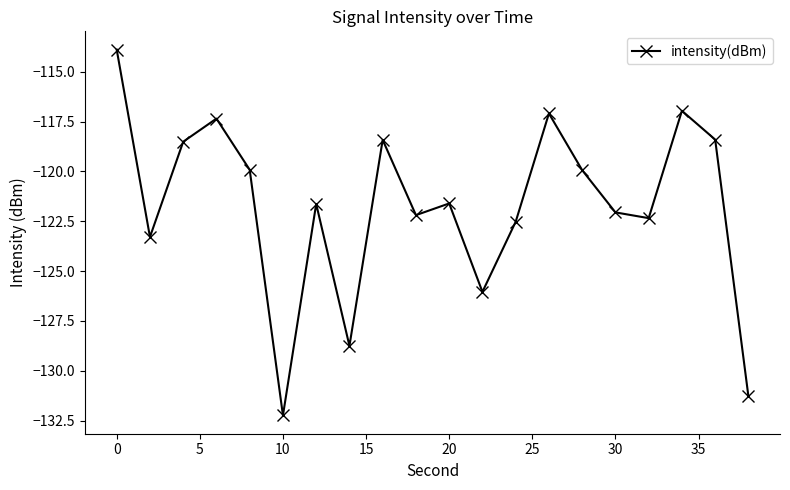

How many interior local valleys (lower than both neighbors) does the data have?

6